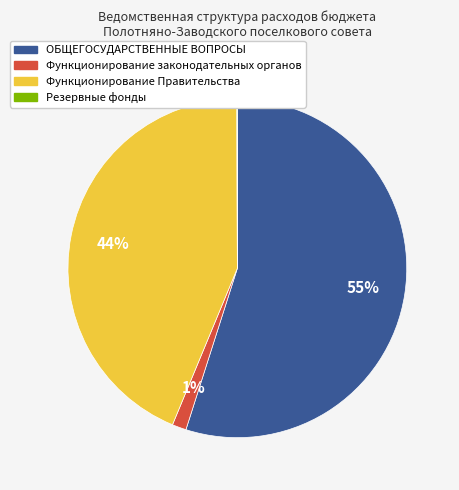

To the nearest percent, what is the difference between the largest and smallest slice percentages?

55%